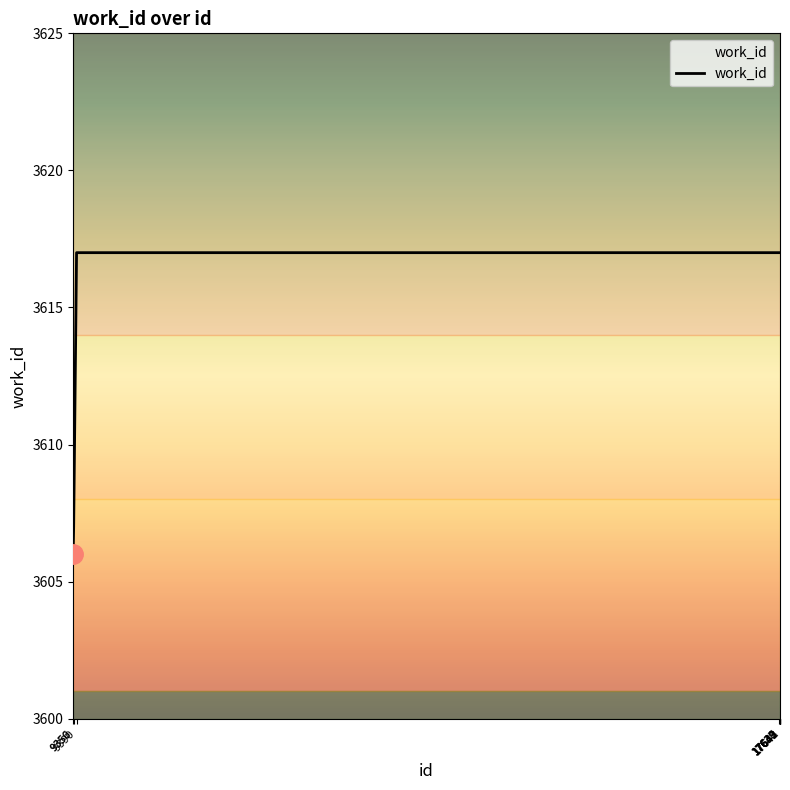

The chart shows a value of 3617 at 17643. True or false?

True